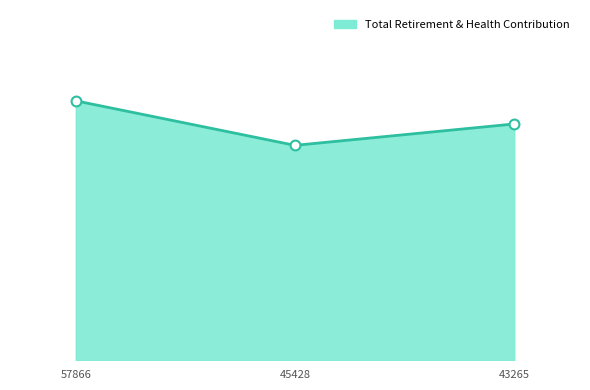

Is this an area chart (filled region under the line)?

Yes